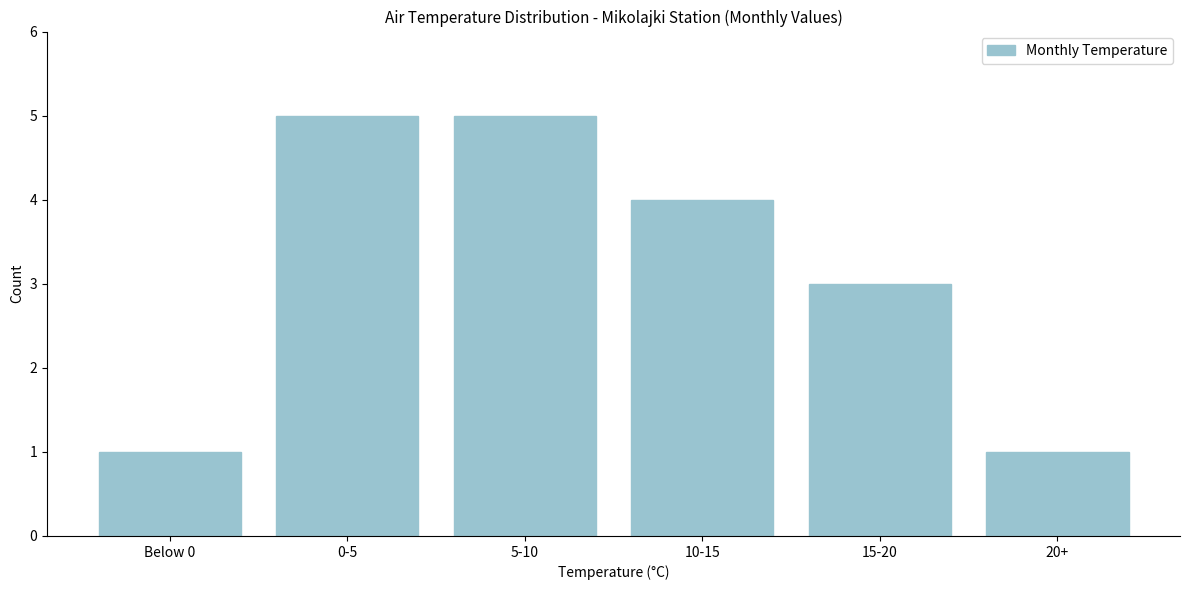

Reading left to right, what are all the values shown in this chart?

Below 0=1	0-5=5	5-10=5	10-15=4	15-20=3	20+=1